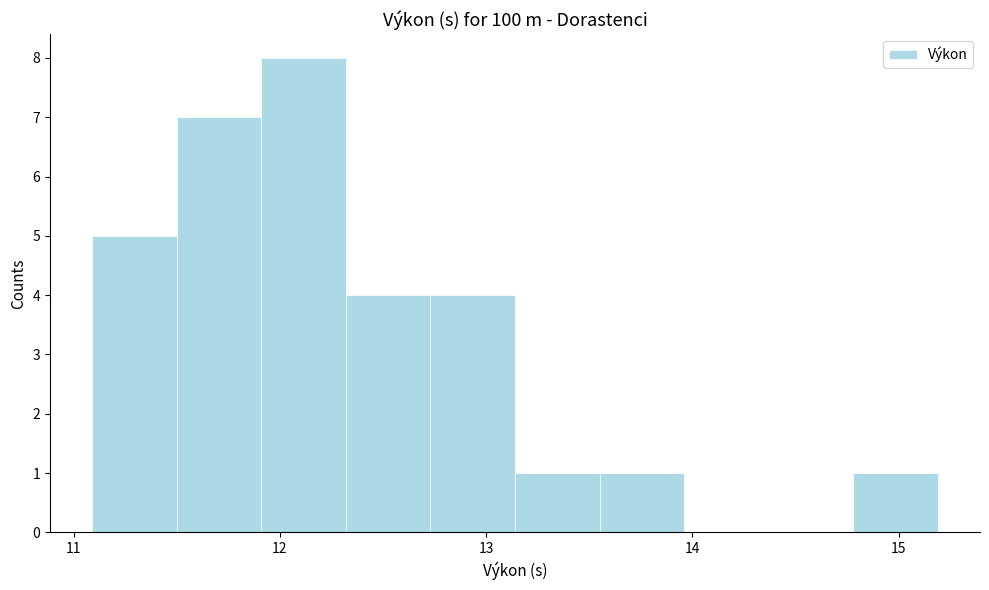

Reading left to right, transcribe this chart: for each bar, give the range it covers on the x-axis and its height. Neither the bar edges nor the heights are printed on the chart, so give them approximately, as read against the axes.

11.09 to 11.50: 5
11.50 to 11.91: 7
11.91 to 12.32: 8
12.32 to 12.73: 4
12.73 to 13.14: 4
13.14 to 13.55: 1
13.55 to 13.96: 1
13.96 to 14.37: 0
14.37 to 14.78: 0
14.78 to 15.19: 1